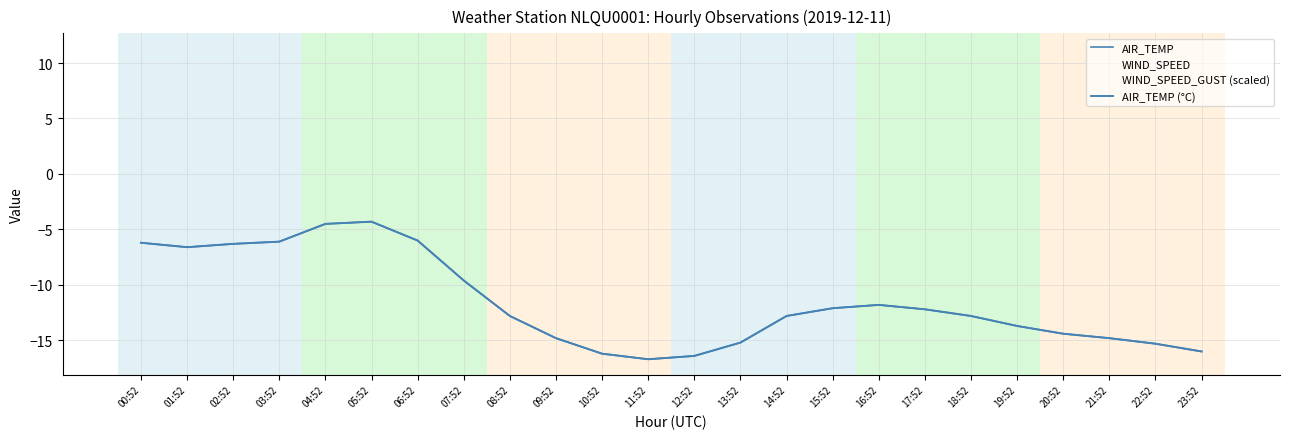

Does the chart have visible grid lines?

Yes